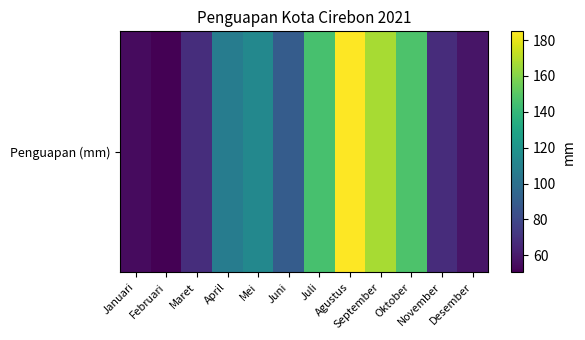

Reading left to right, transcribe all the data shown in this chart.

54.6	50.5	68.3	106.8	113.3	89.5	145.8	184.9	167.3	147.3	67.6	58.3